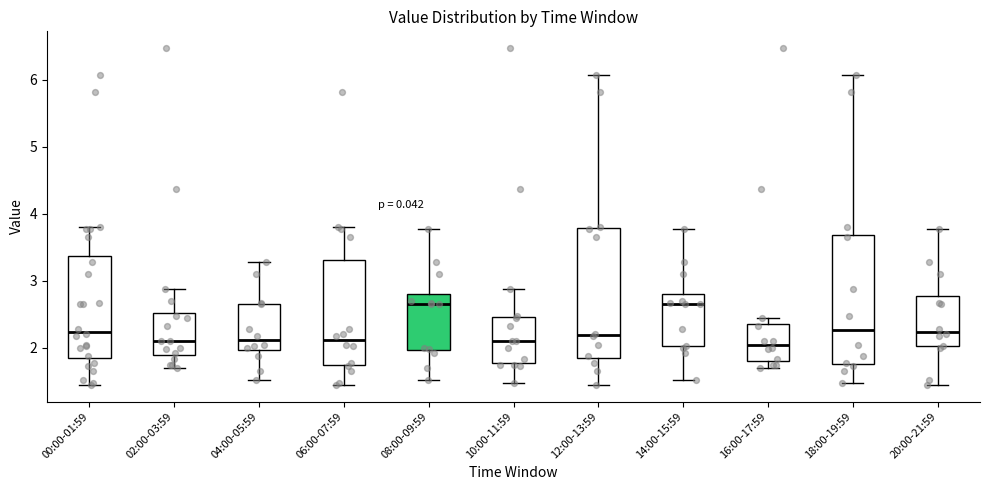

Reading left to right, read every box against the y-axis: the position of its median line, the range the box covers, and the ends of its whiskers. The values are not printed on the chart, so give them approximately, as read against the axis.

00:00-01:59: median 2.2, box 1.9 to 3.4, whiskers 1.5 to 3.8
02:00-03:59: median 2.1, box 1.9 to 2.5, whiskers 1.7 to 2.9
04:00-05:59: median 2.1, box 2.0 to 2.7, whiskers 1.5 to 3.3
06:00-07:59: median 2.1, box 1.7 to 3.3, whiskers 1.5 to 3.8
08:00-09:59: median 2.7, box 2.0 to 2.8, whiskers 1.5 to 3.8
10:00-11:59: median 2.1, box 1.8 to 2.5, whiskers 1.5 to 2.9
12:00-13:59: median 2.2, box 1.9 to 3.8, whiskers 1.5 to 6.1
14:00-15:59: median 2.7, box 2.0 to 2.8, whiskers 1.5 to 3.8
16:00-17:59: median 2.1, box 1.8 to 2.4, whiskers 1.7 to 2.5
18:00-19:59: median 2.3, box 1.8 to 3.7, whiskers 1.5 to 6.1
20:00-21:59: median 2.2, box 2.0 to 2.8, whiskers 1.5 to 3.8